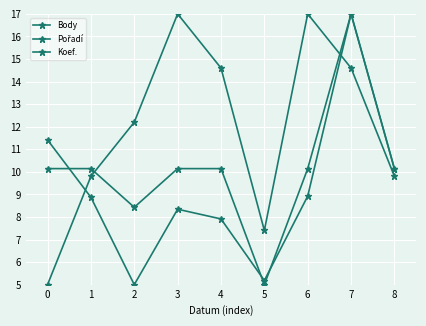

Count the number of categories in the chart.

9